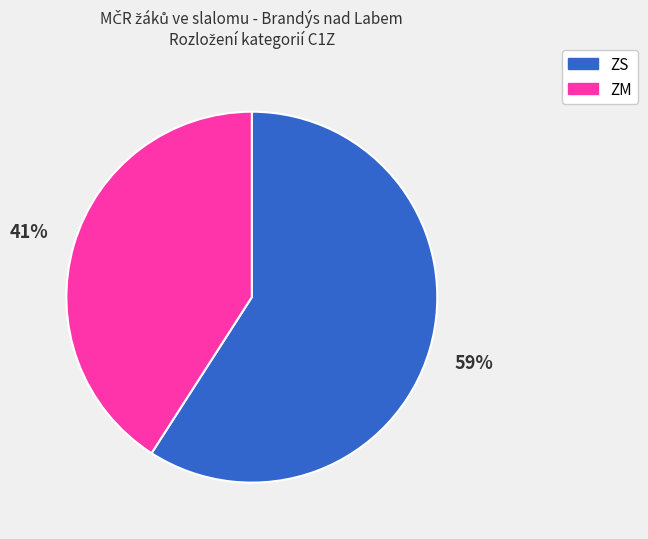

Which has a higher value, ZS or ZM?

ZS